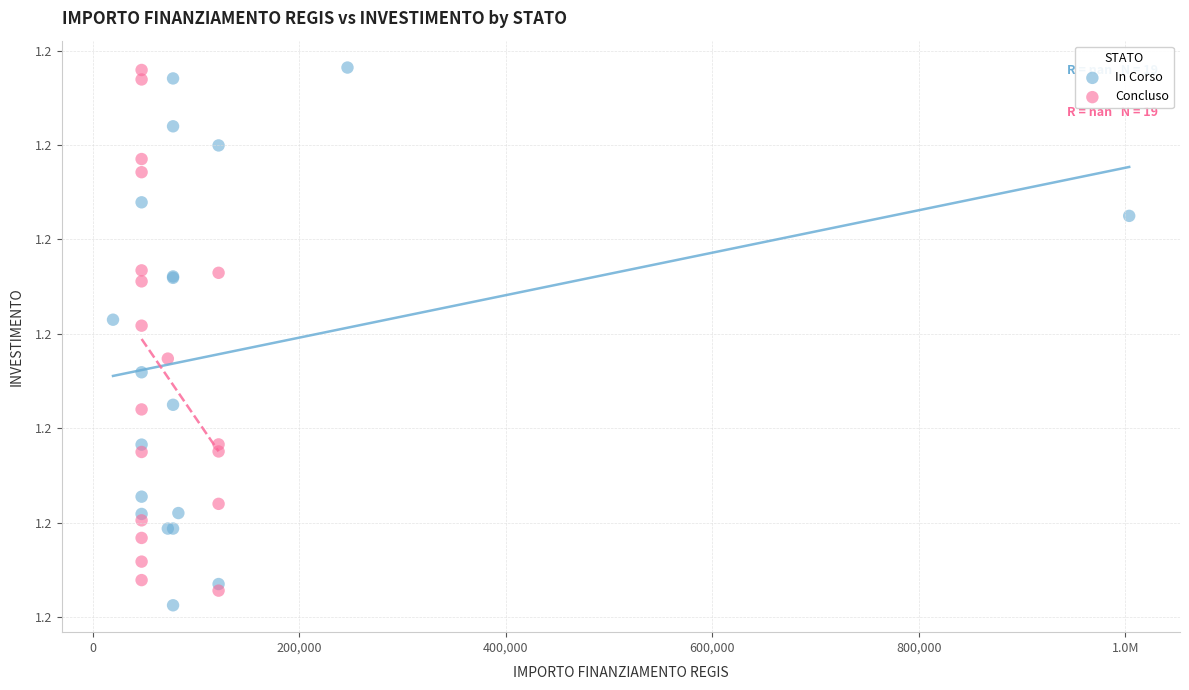

Which series has the largest Y range (max minus min)?

In Corso